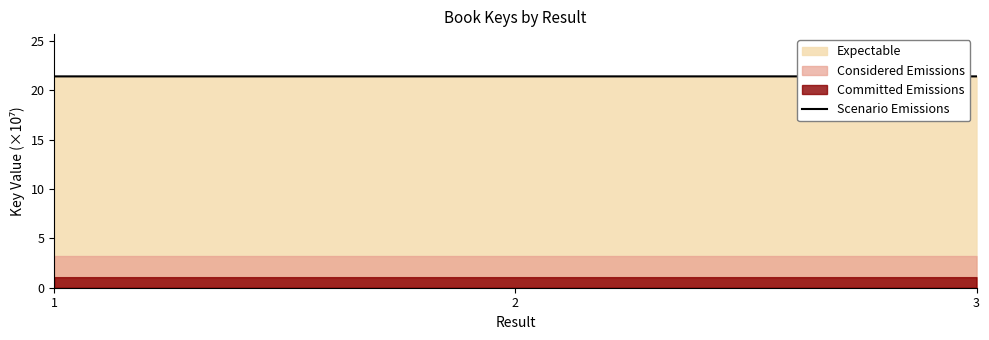

The value at 3 is 21.4. True or false?

True